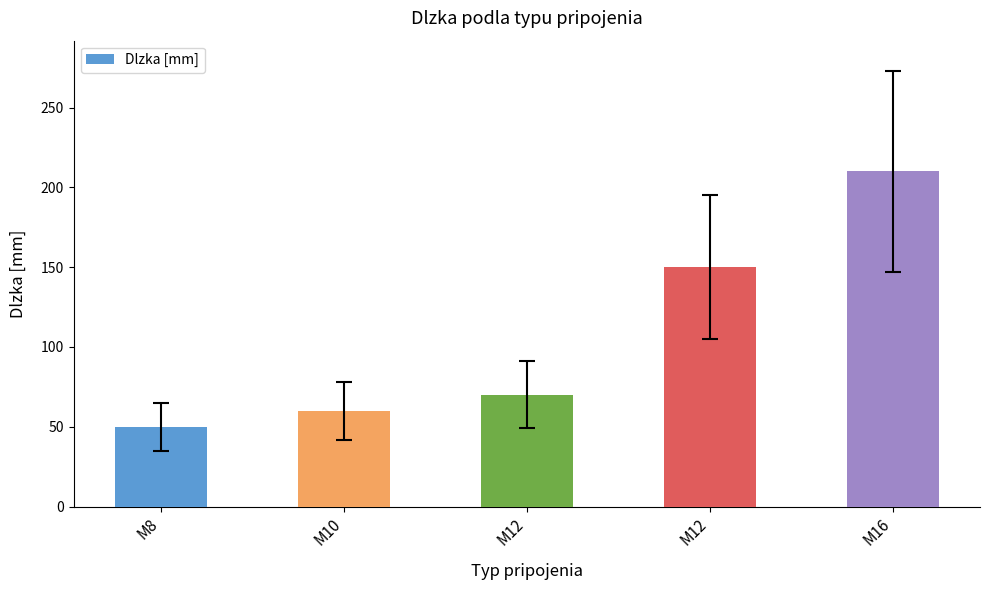

List the labels in order of value, smallest first.

M8, M10, M12, M12, M16